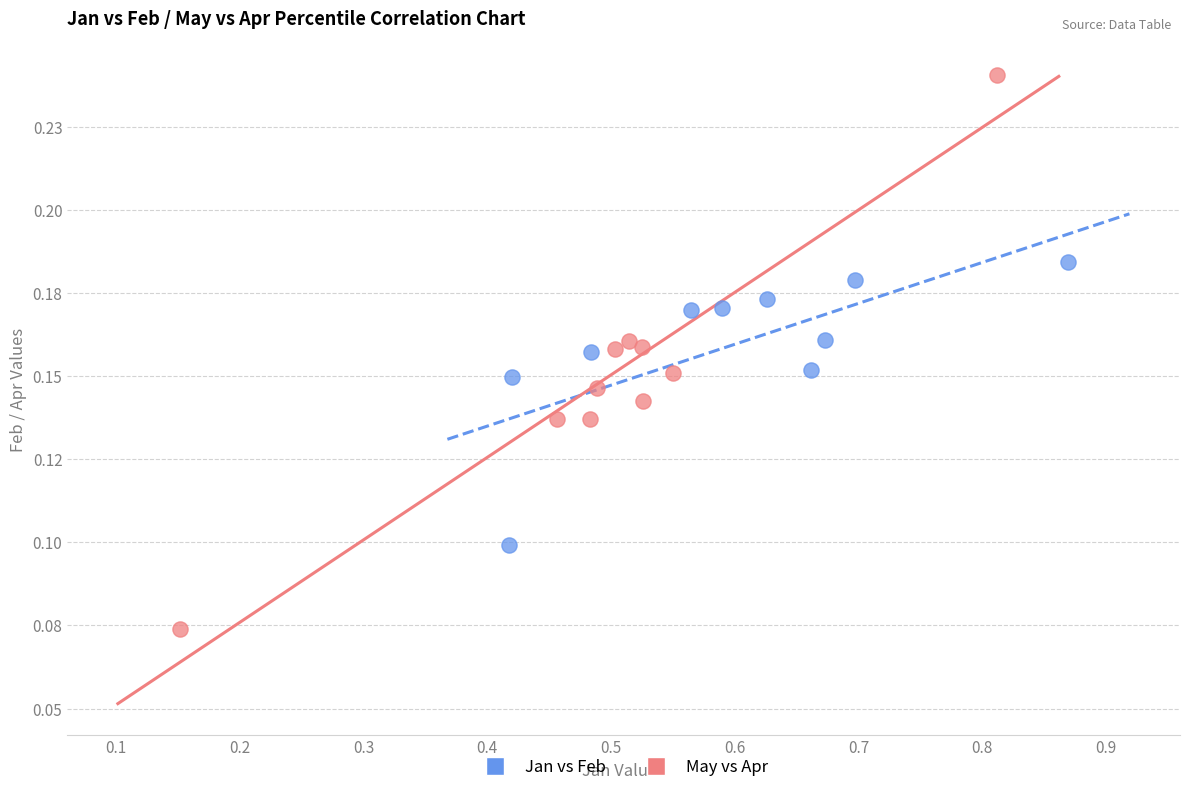

What are all the series names shown in the legend?

Jan vs Feb, May vs Apr